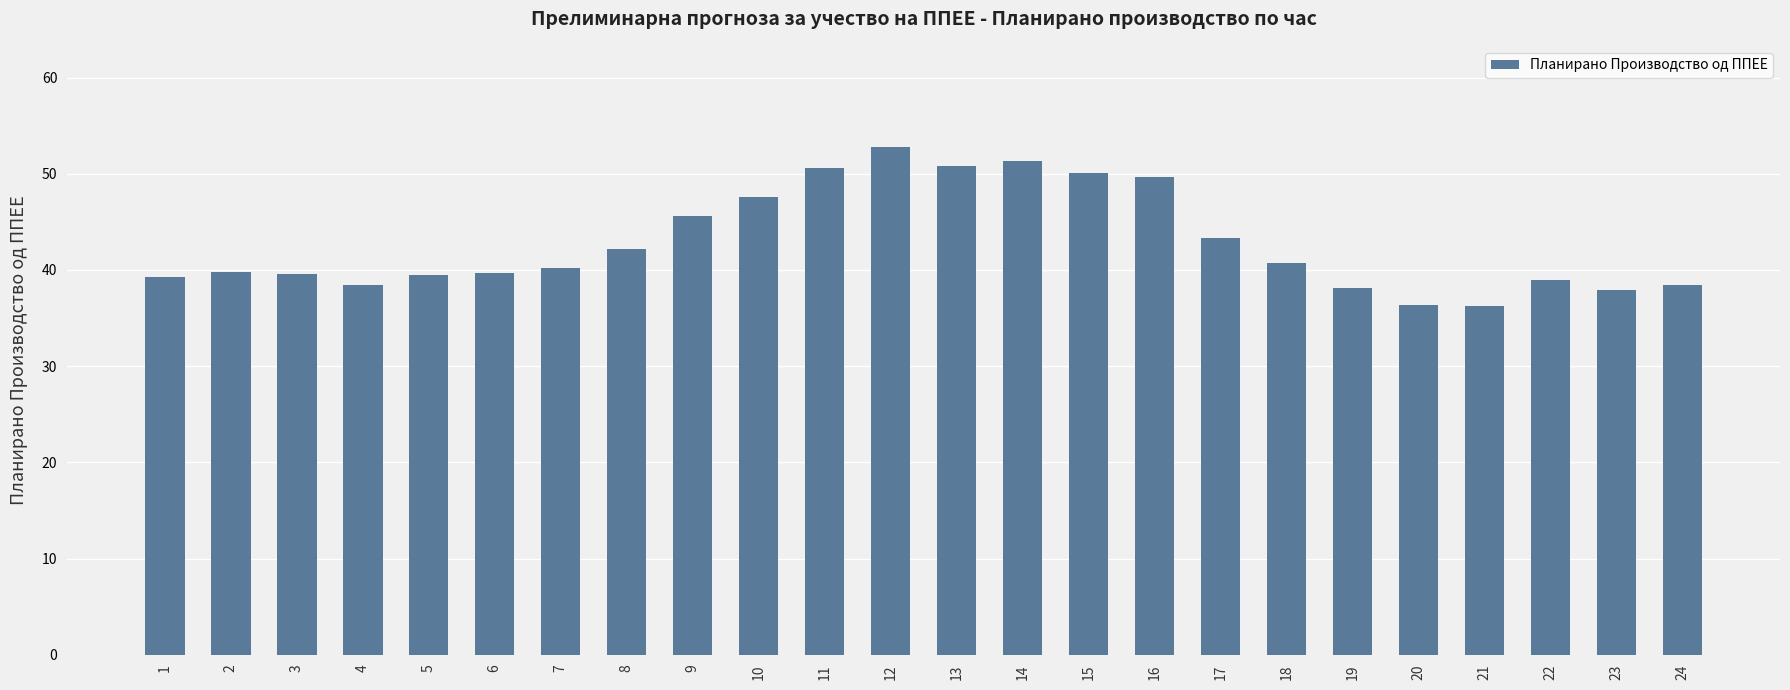

True or false: the data shows 69.8 at 18.

False